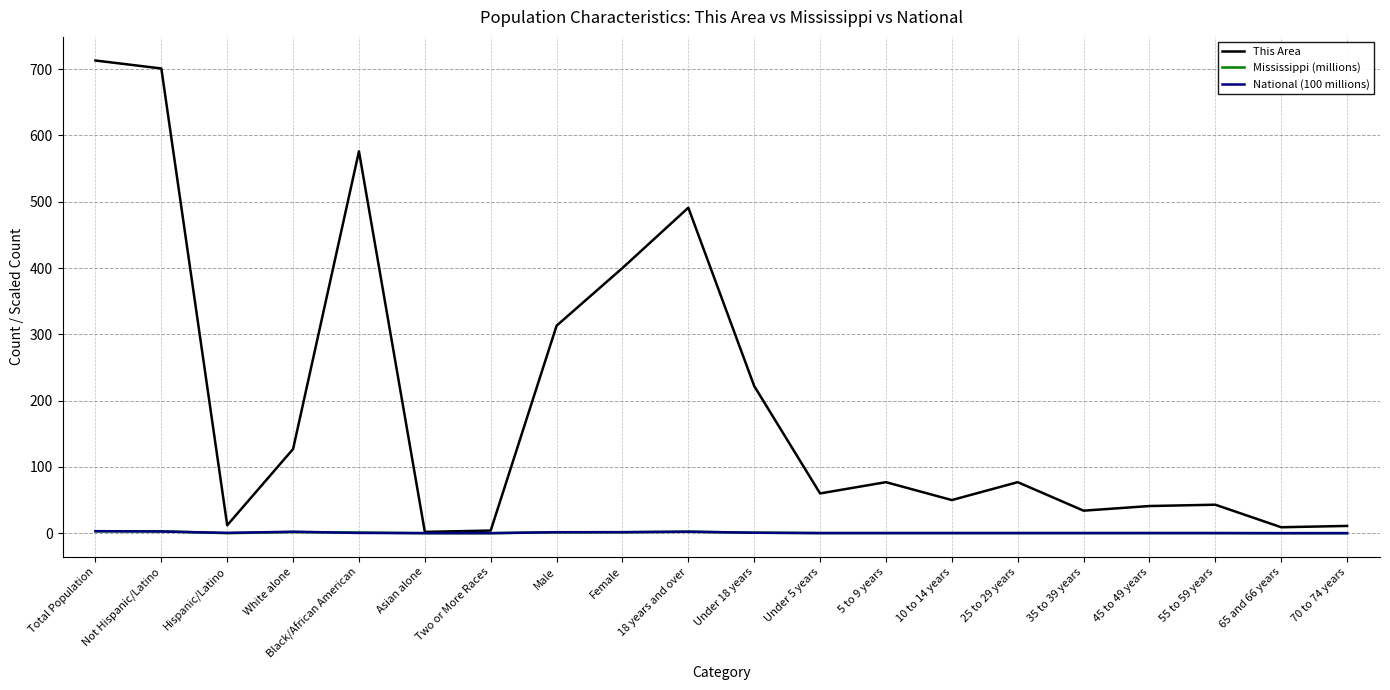

What value does the This Area series have at Black/African American?

576.0